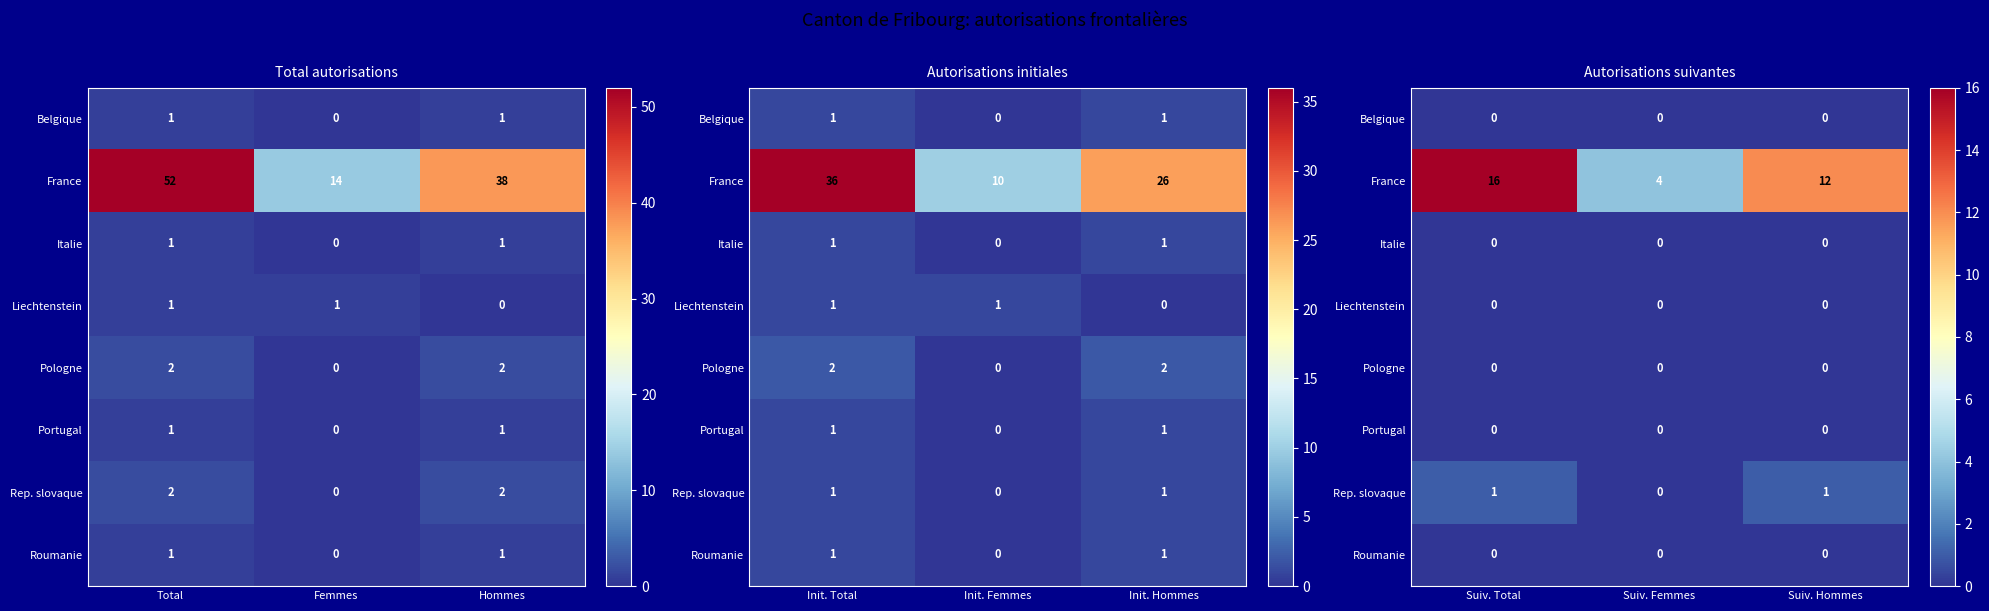

Rank the series at Suiv. Hommes from highest to lowest value.

France, Rep. slovaque, Belgique, Italie, Liechtenstein, Pologne, Portugal, Roumanie